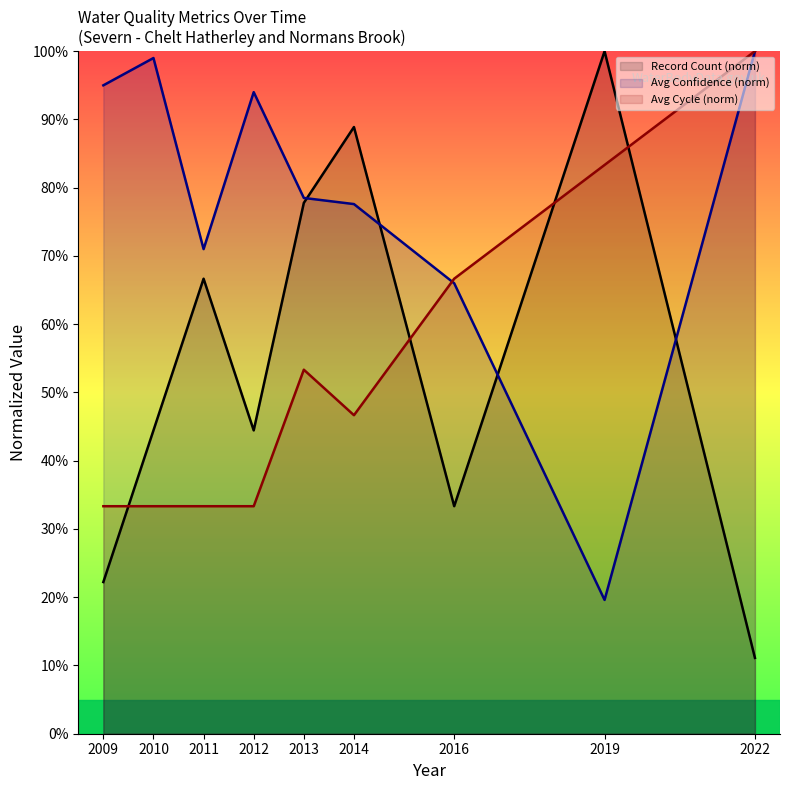

Count the Avg Cycle (norm) values in the range 0 to 1.

9